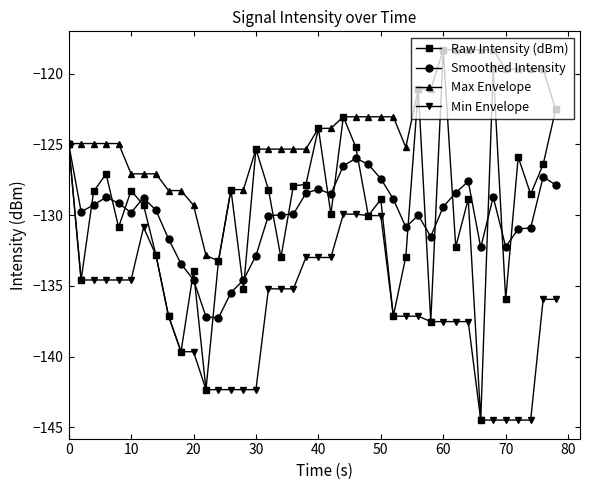

True or false: Raw Intensity (dBm) has more than 0 interior local peaks.

True